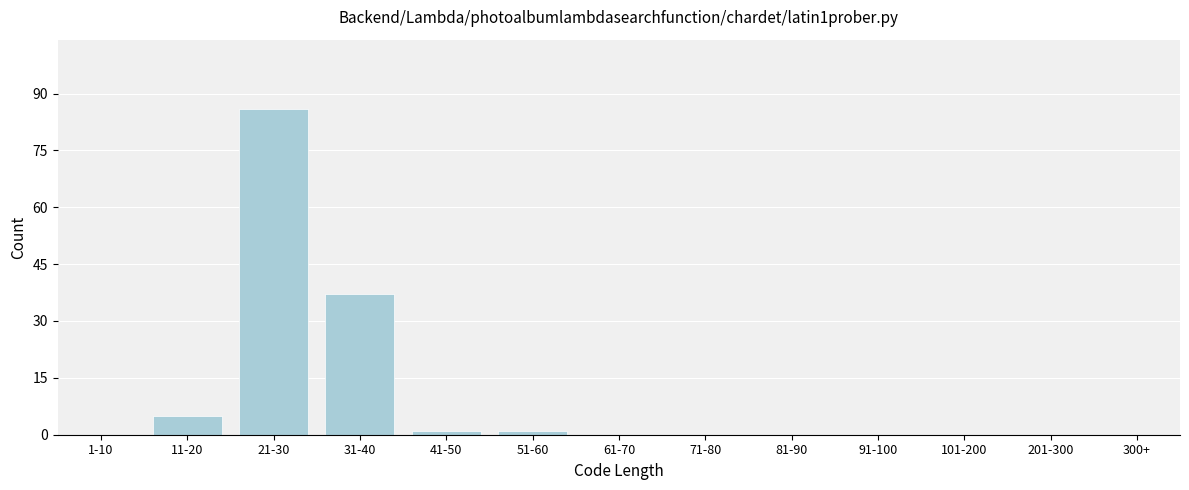

Reading left to right, extract all data points from this chart.

1-10=0	11-20=5	21-30=86	31-40=37	41-50=1	51-60=1	61-70=0	71-80=0	81-90=0	91-100=0	101-200=0	201-300=0	300+=0